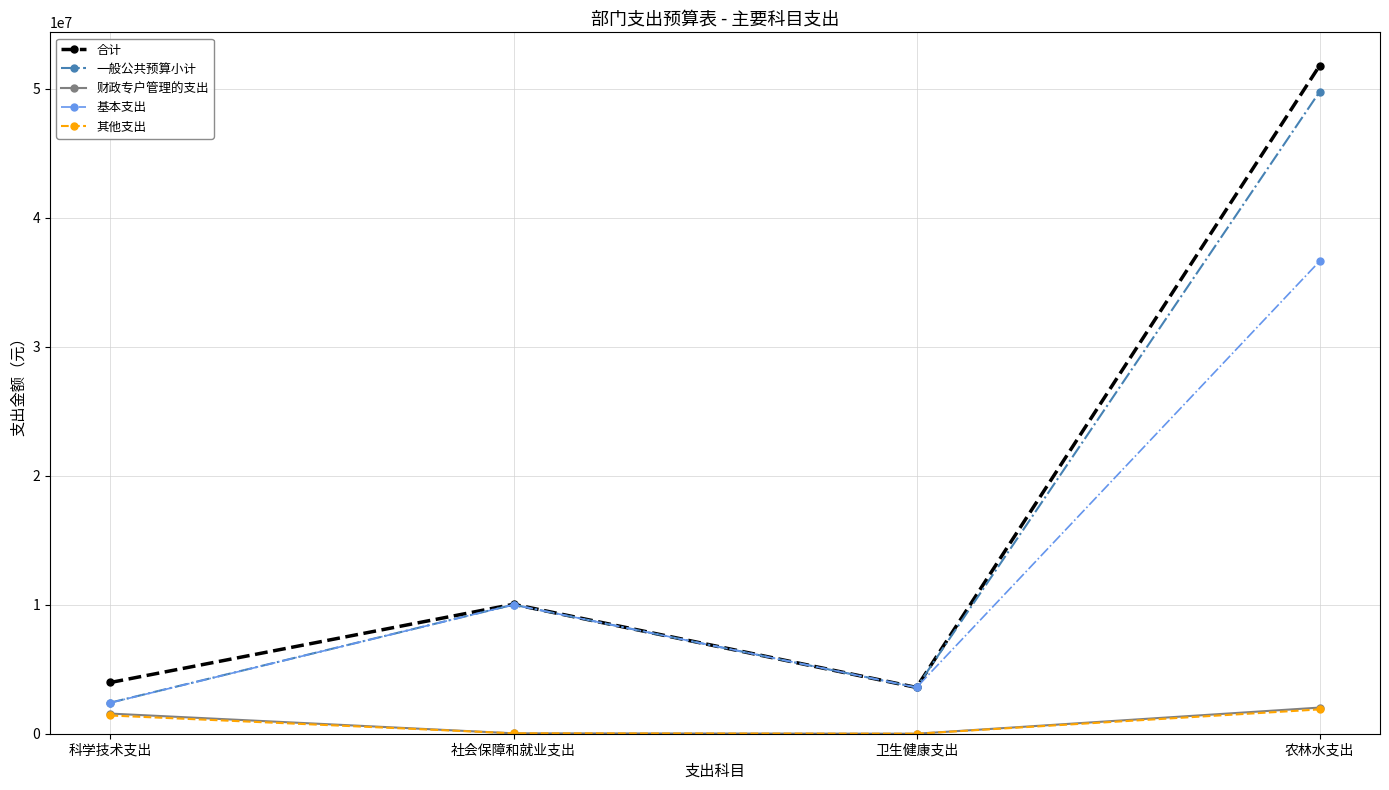

Is it true that 一般公共预算小计 equals 9999518.9 at 社会保障和就业支出?

True